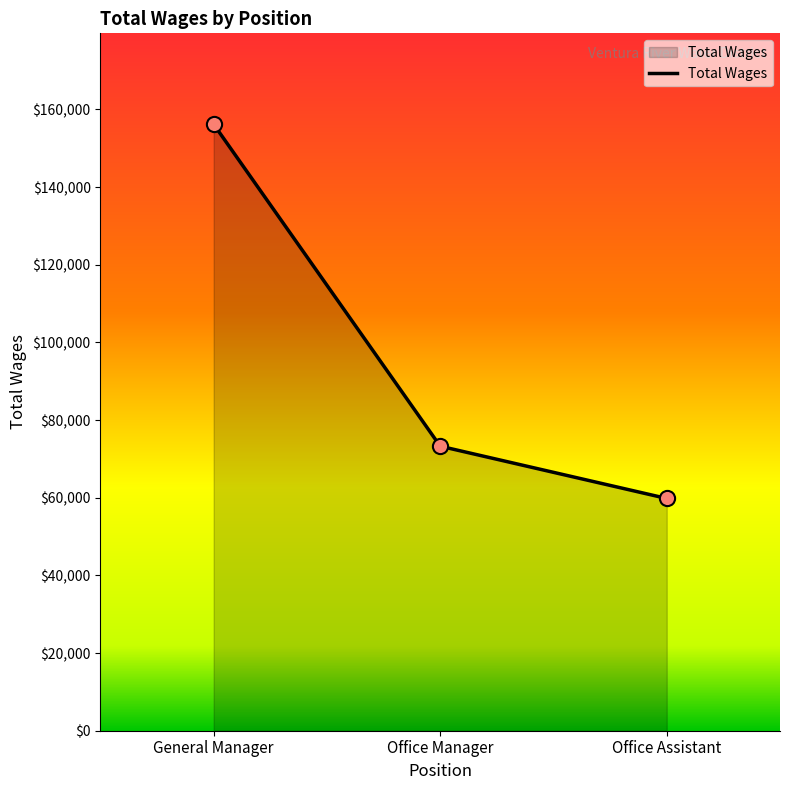

What is the change in value from Office Manager to Office Assistant?

-13460